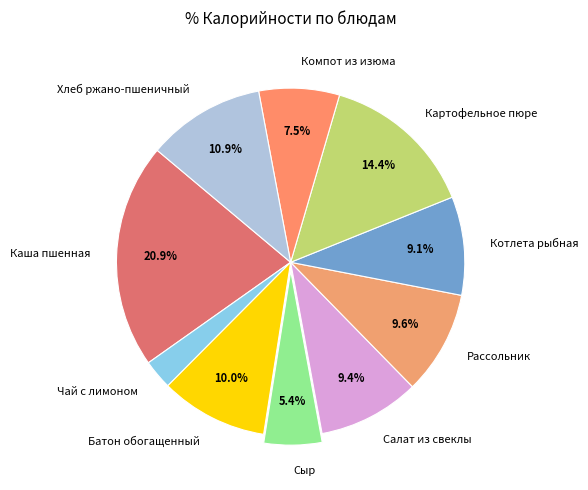

How many slices are in this pie chart?

10